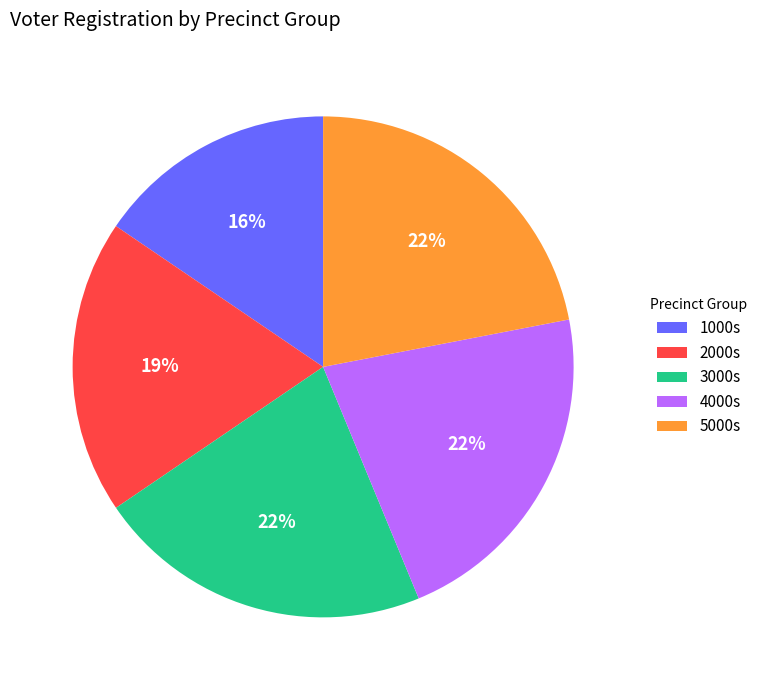

How many slices are in this pie chart?

5